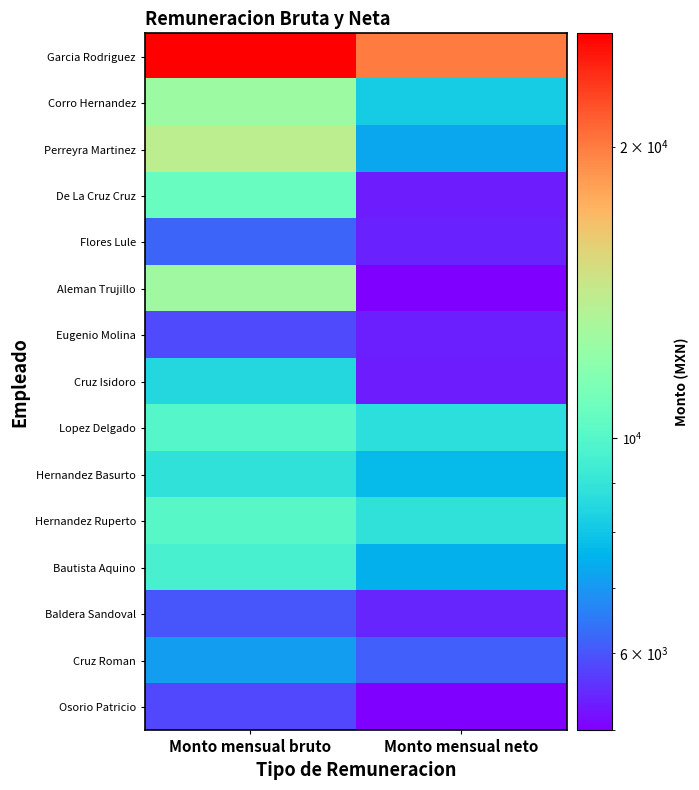

Reading left to right, what are all the values shown in this chart?

Garcia Rodriguez: Monto mensual bruto=26175.8	Monto mensual neto=19957.4
Corro Hernandez: Monto mensual bruto=12546.9	Monto mensual neto=8149.1
Perreyra Martinez: Monto mensual bruto=13947.3	Monto mensual neto=7278.7
De La Cruz Cruz: Monto mensual bruto=10623.2	Monto mensual neto=5311.6
Flores Lule: Monto mensual bruto=6222.5	Monto mensual neto=5382.0
Aleman Trujillo: Monto mensual bruto=12688.4	Monto mensual neto=4994.0
Eugenio Molina: Monto mensual bruto=5839.6	Monto mensual neto=5360.5
Cruz Isidoro: Monto mensual bruto=8516.5	Monto mensual neto=5319.6
Lopez Delgado: Monto mensual bruto=9967.7	Monto mensual neto=8755.7
Hernandez Basurto: Monto mensual bruto=8831.8	Monto mensual neto=7725.6
Hernandez Ruperto: Monto mensual bruto=10081.6	Monto mensual neto=8846.7
Bautista Aquino: Monto mensual bruto=9588.6	Monto mensual neto=7473.8
Baldera Sandoval: Monto mensual bruto=6008.1	Monto mensual neto=5422.1
Cruz Roman: Monto mensual bruto=7103.1	Monto mensual neto=6121.6
Osorio Patricio: Monto mensual bruto=5811.5	Monto mensual neto=5025.3